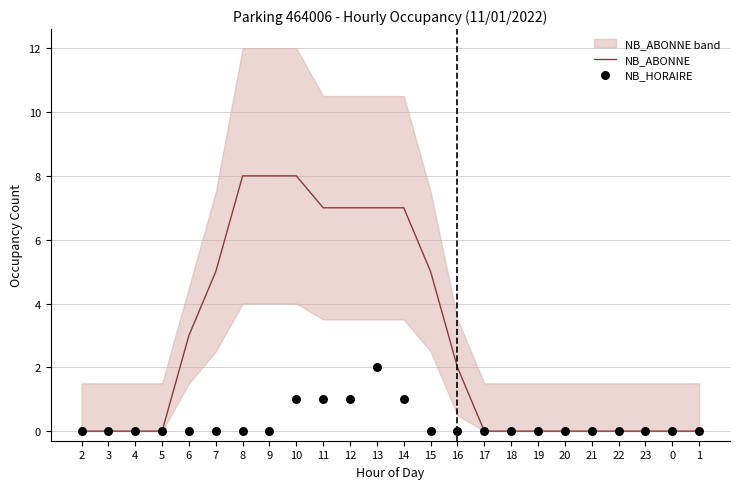

At which category is the sum across all series the highest?

10